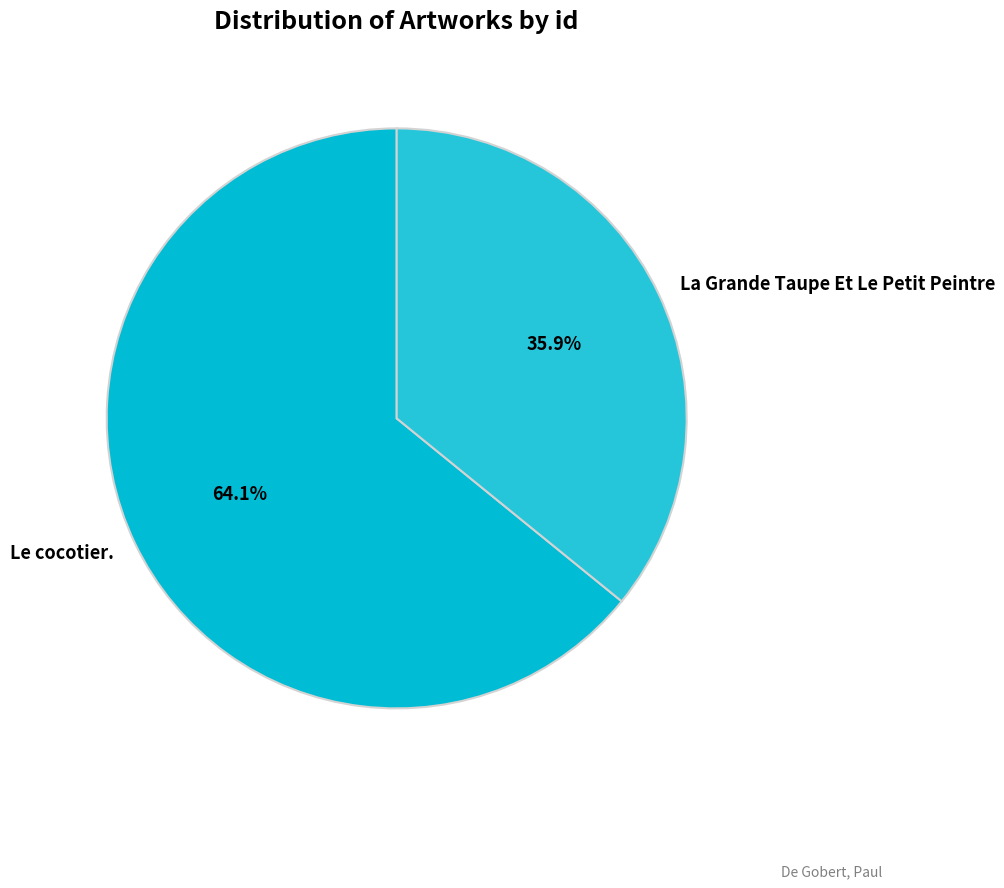

What is the largest slice in the pie chart?

Le cocotier.